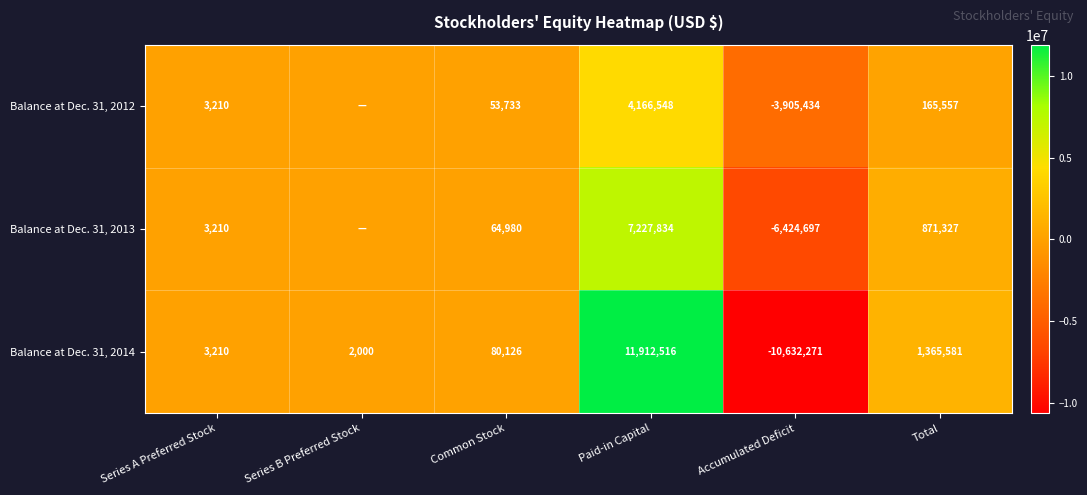

What is the spread (max minus min) of values at Paid-in Capital?

7745968